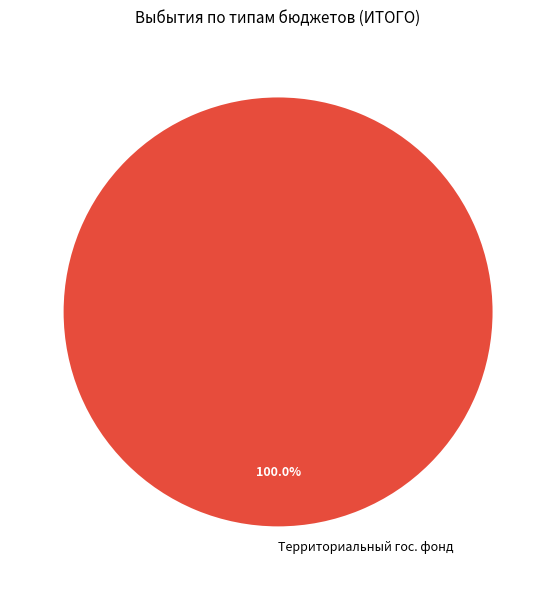

Does any single category account for the majority?

Yes